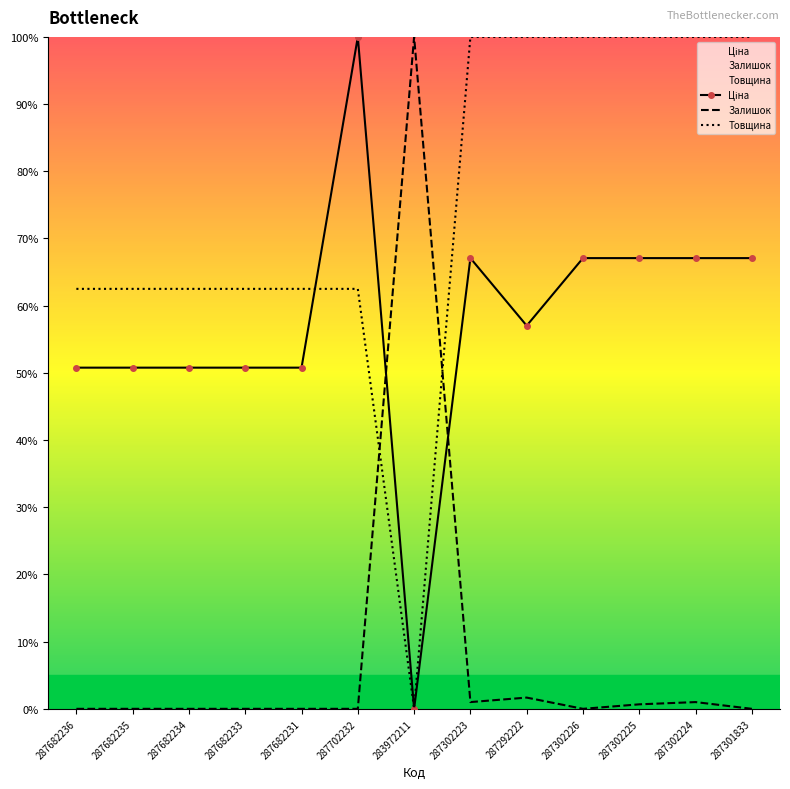

How many interior local peaks does the Залишок series have?

3